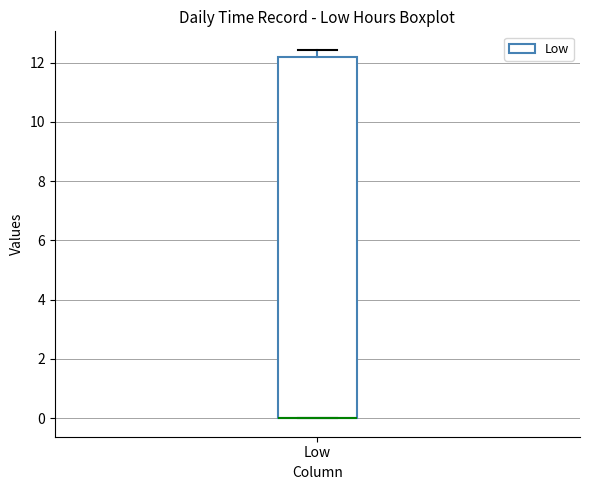

Transcribe this box plot: give where the median line is, the range the box spans, and where the two whiskers end, as read against the y-axis. The values are not printed on the chart, so give them approximately, as read against the axis.

median 0.0 (drawn on the box's lower edge), box 0.0 to 12.2, whiskers 0.0 to 12.4